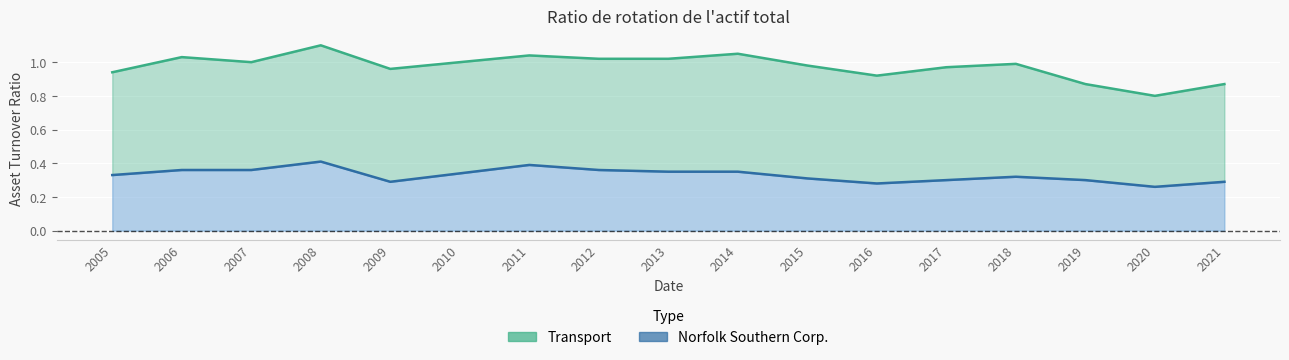

Is the value of Transport (line) at 2021 greater than the value of Norfolk Southern Corp. (line) at 2014?

Yes